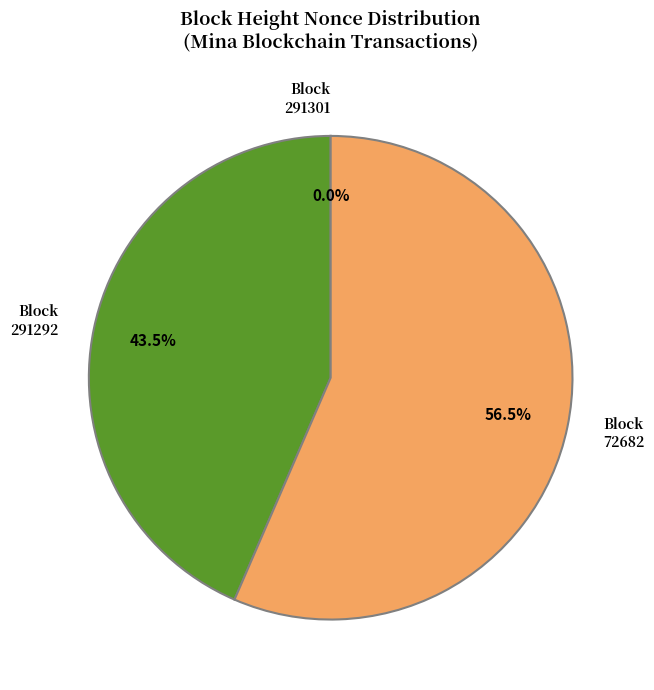

Is there a majority slice in this chart?

Yes